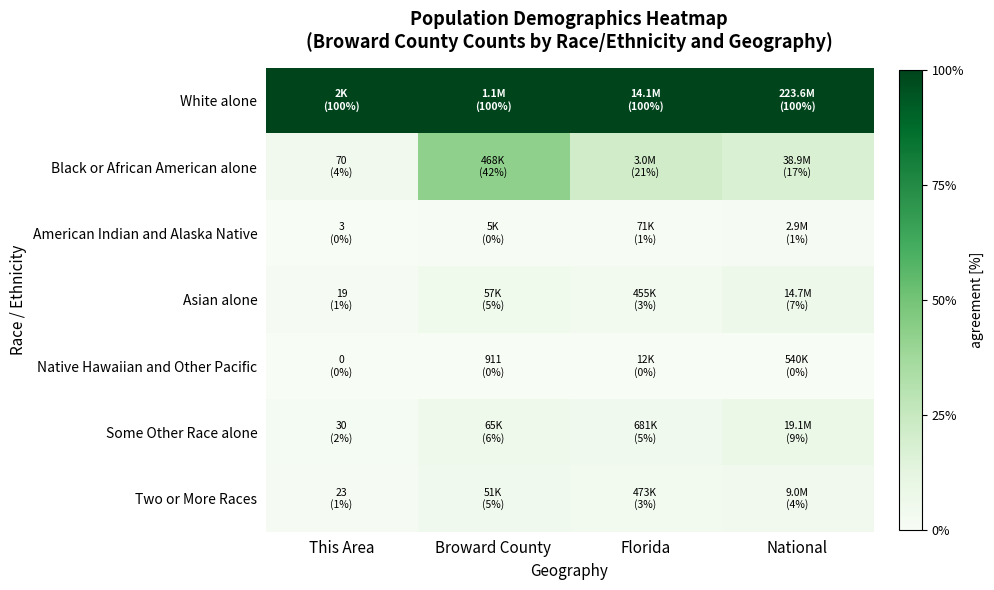

What is the maximum value shown in the chart?

100.0